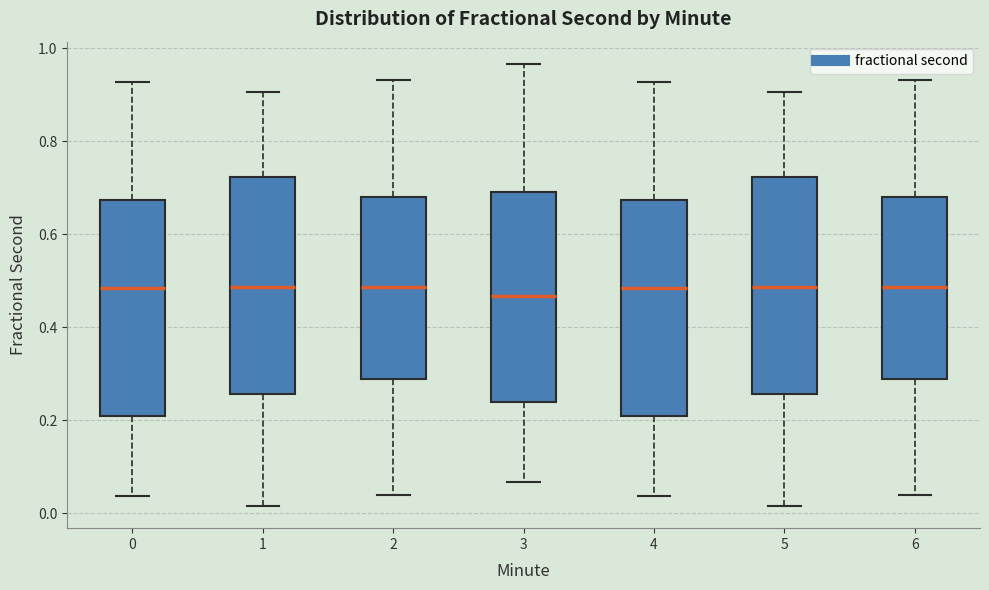

Where is the upper edge of the box at x = 6 on the y-axis? The values are not printed on the chart, so give them approximately, as read against the axis.

0.68